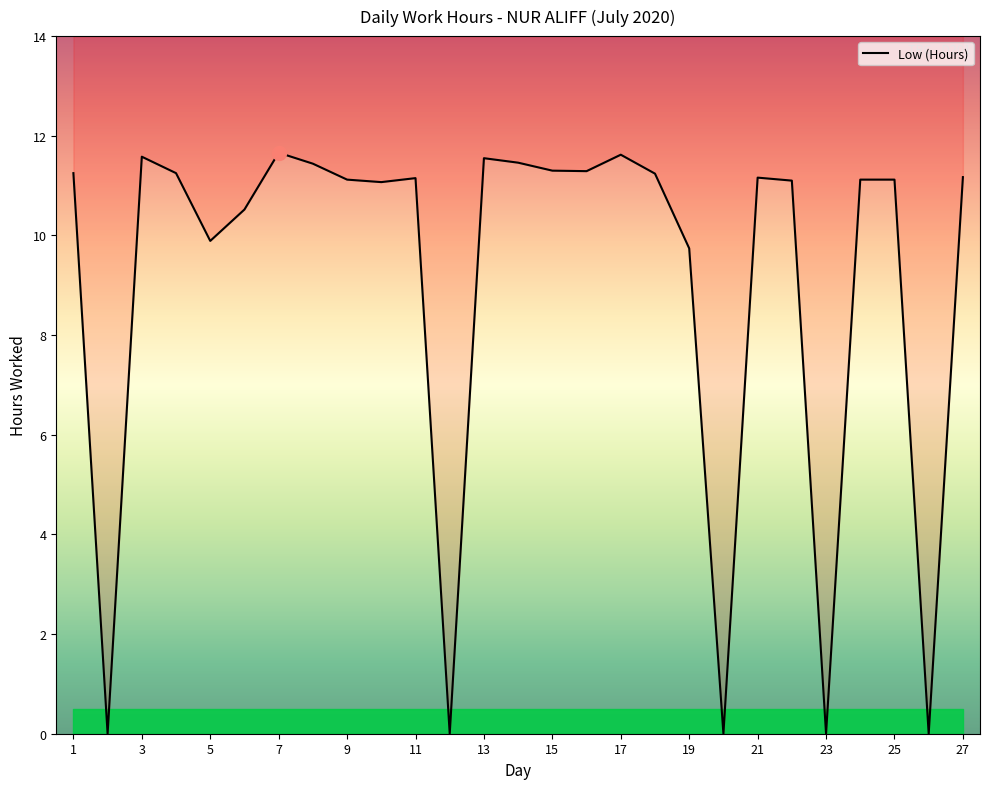

What is the approximate value at 21?

11.2